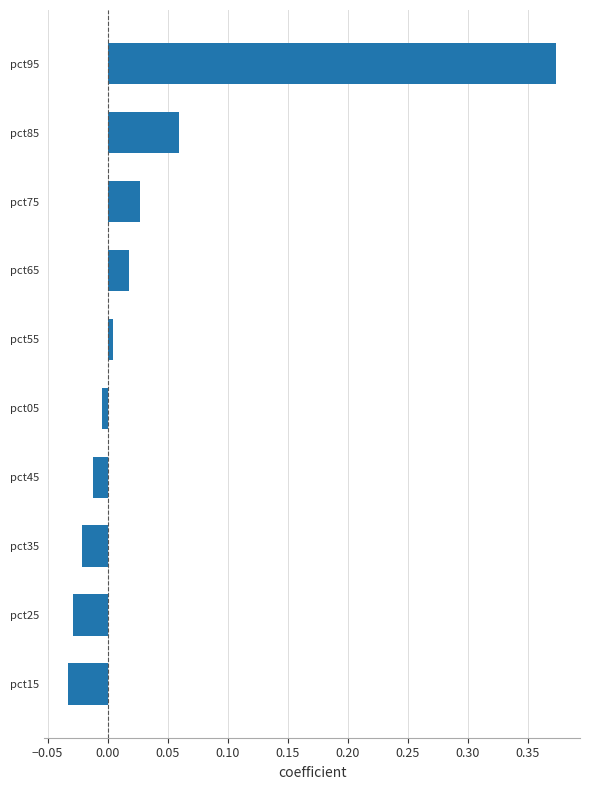

List the labels in order of value, smallest first.

pct15, pct25, pct35, pct45, pct05, pct55, pct65, pct75, pct85, pct95